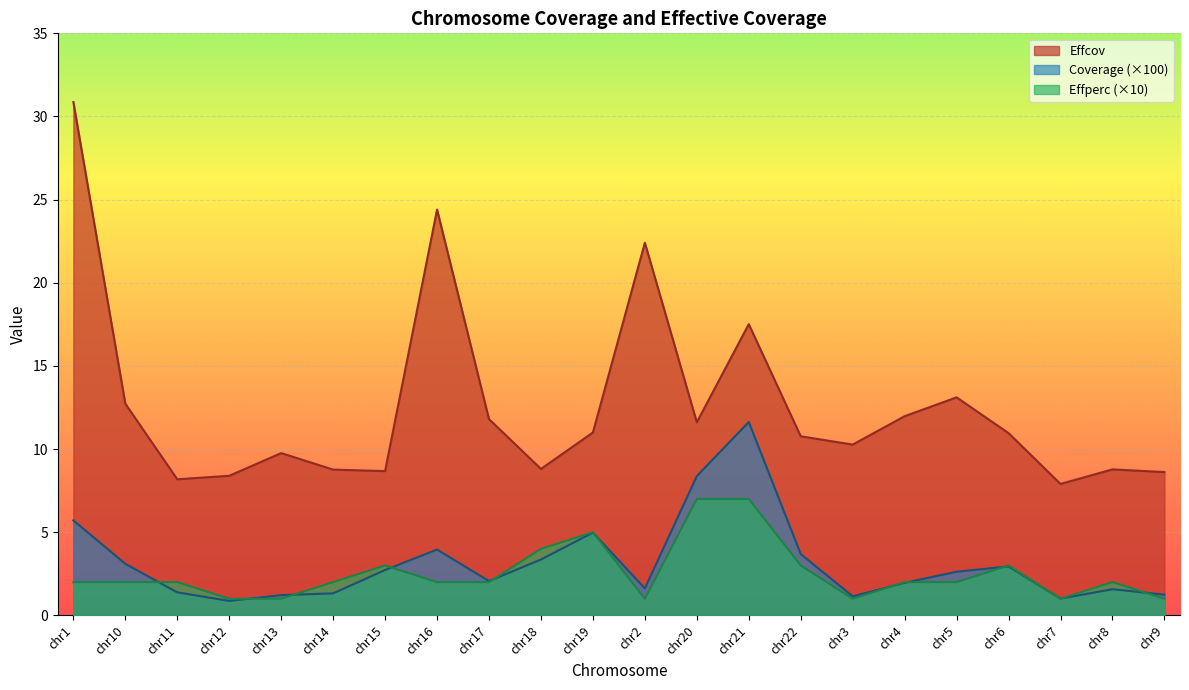

At how many categories does at least one series exceed 20?

3